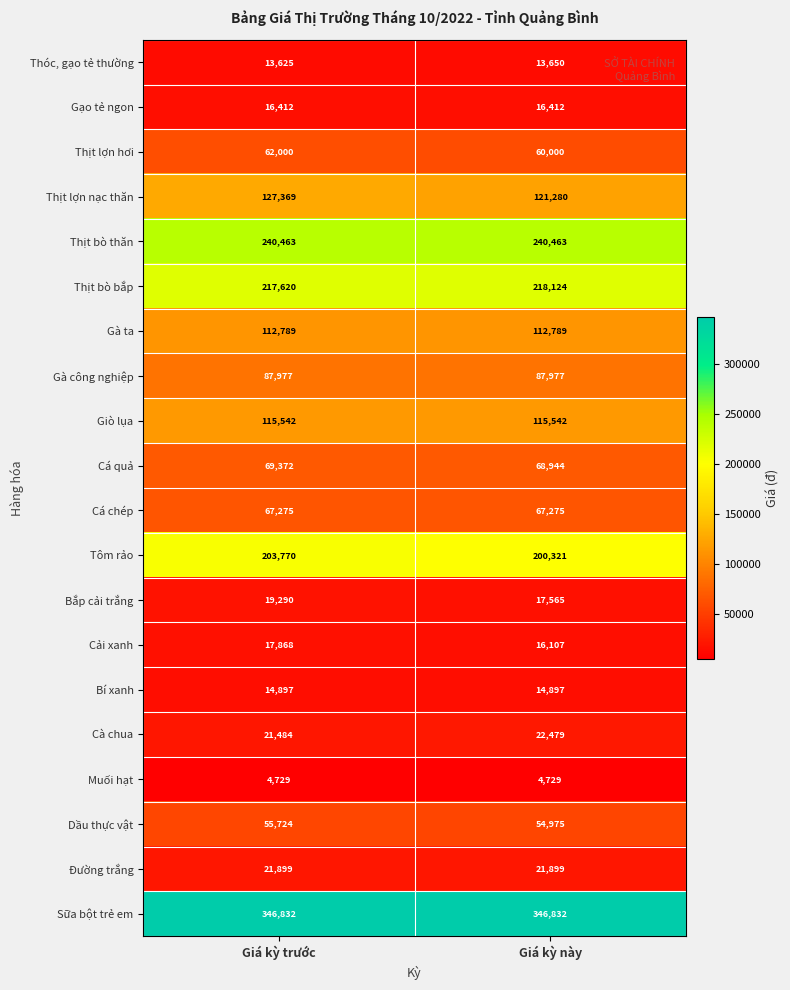

Which series has the widest spread of values?

Thịt lợn nạc thăn